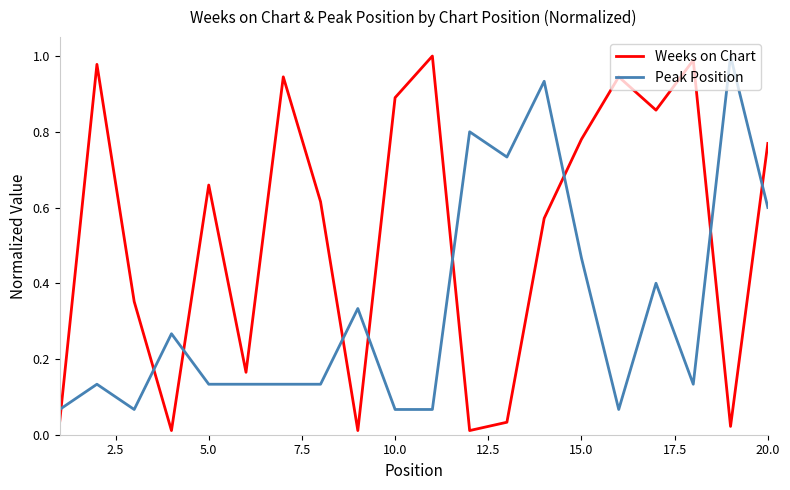

How many times do Peak Position and Weeks on Chart cross each other?

9